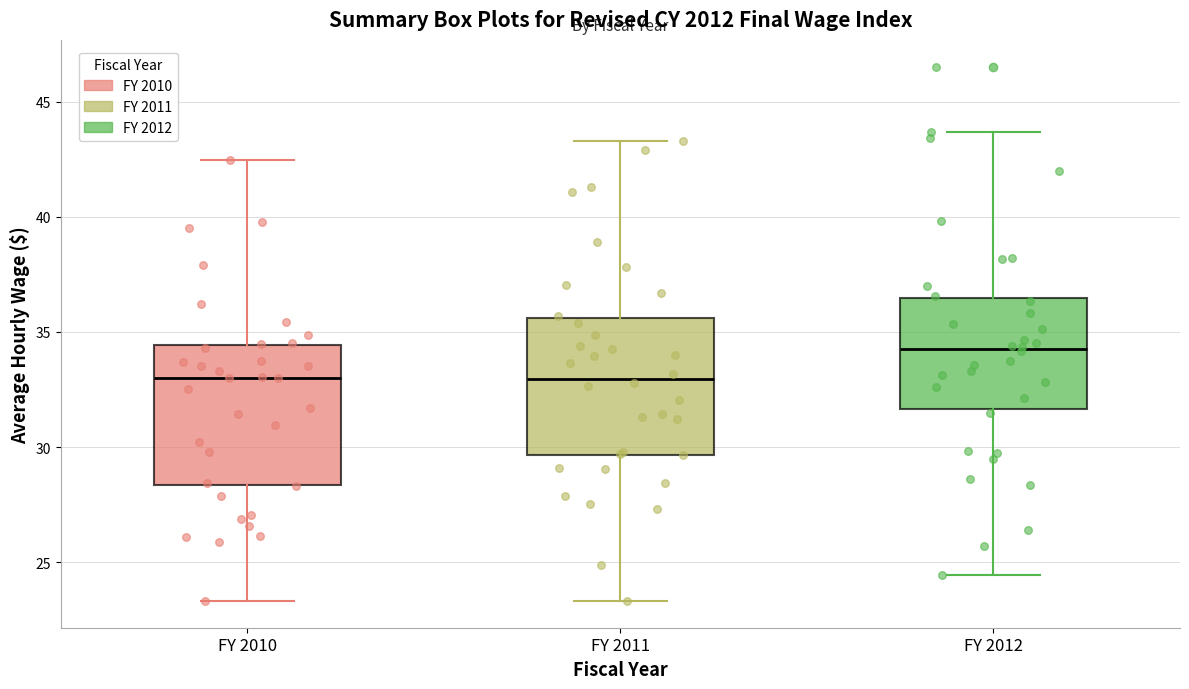

Reading left to right, read every box against the y-axis: the position of its median line, the range the box covers, and the ends of its whiskers. The values are not printed on the chart, so give them approximately, as read against the axis.

FY 2010: median 33.0, box 28.5 to 34.5, whiskers 23.5 to 42.5
FY 2011: median 33.0, box 29.5 to 35.5, whiskers 23.5 to 43.5
FY 2012: median 34.0, box 31.5 to 36.5, whiskers 24.5 to 43.5